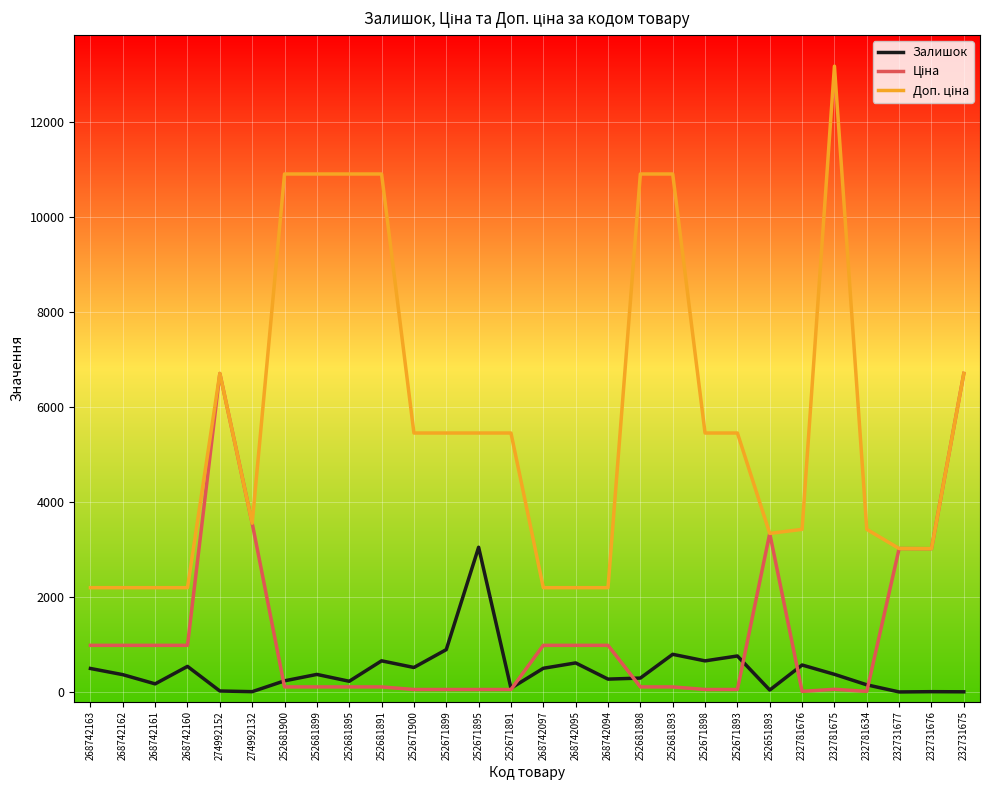

At which category does the chart reach its peak across all series?

232781675